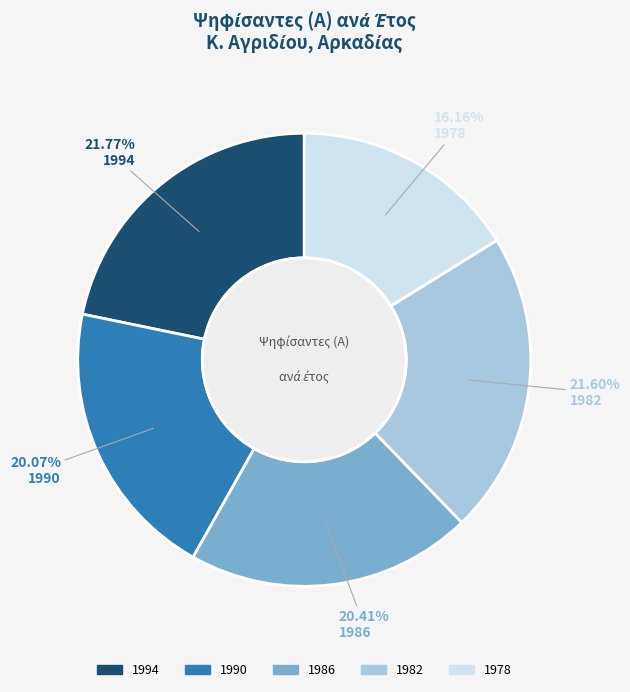

To the nearest percent, what is the difference between the 1978 and 1986 slice percentages?

4%